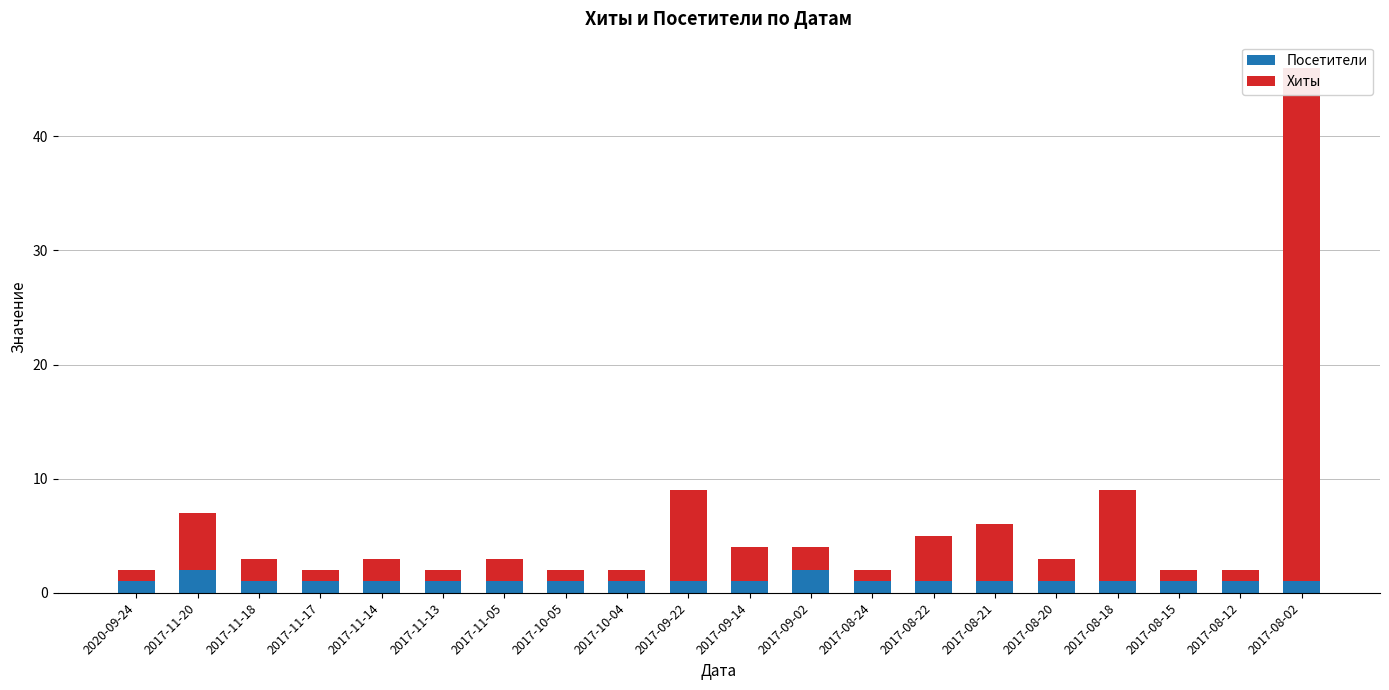

How many bars are there in total?

40